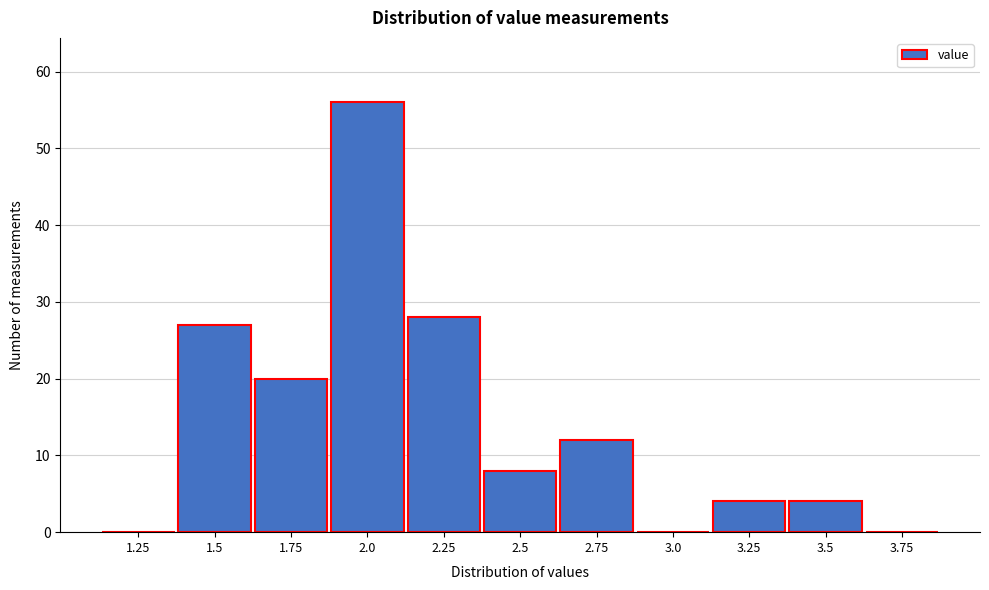

Reading left to right, what are all the values shown in this chart?

1.25=0	1.5=27	1.75=20	2.0=56	2.25=28	2.5=8	2.75=12	3.0=0	3.25=4	3.5=4	3.75=0